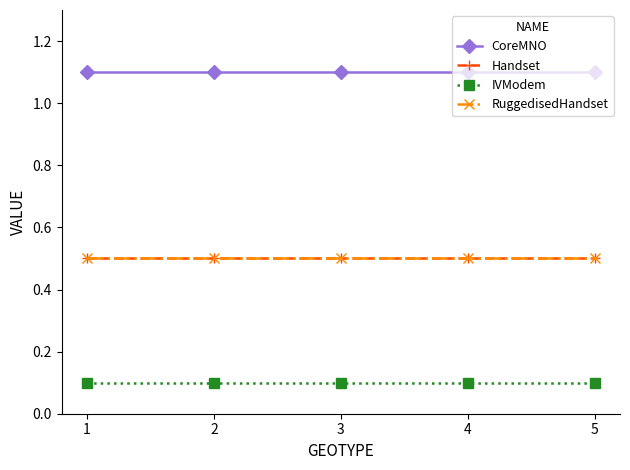

What is the sum of all IVModem values?

0.5